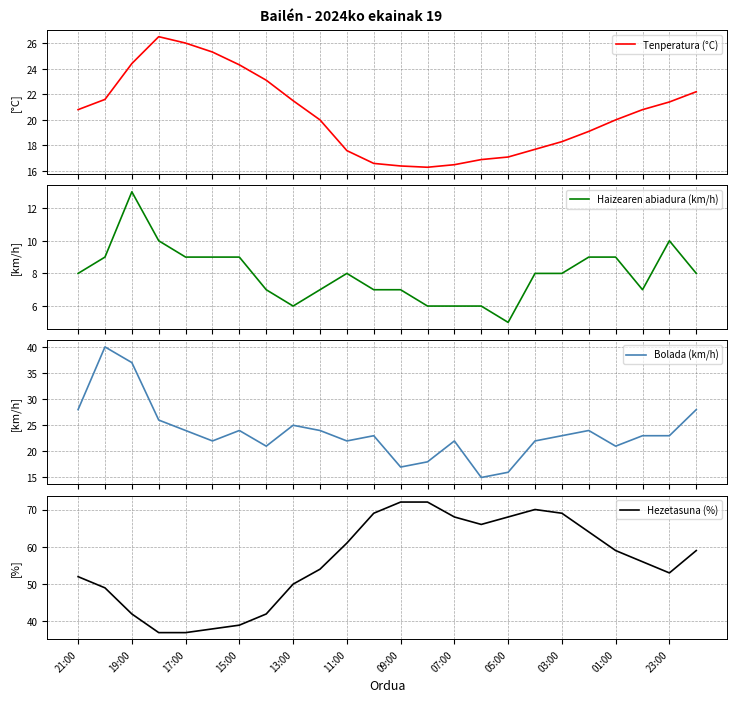

Reading left to right, extract all data points from this chart.

Tenperatura (°C): 20.8	21.6	24.4	26.5	26.0	25.3	24.3	23.1	21.5	20.0	17.6	16.6	16.4	16.3	16.5	16.9	17.1	17.7	18.3	19.1	20.0	20.8	21.4	22.2
Haizearen abiadura (km/h): 8.0	9.0	13.0	10.0	9.0	9.0	9.0	7.0	6.0	7.0	8.0	7.0	7.0	6.0	6.0	6.0	5.0	8.0	8.0	9.0	9.0	7.0	10.0	8.0
Bolada (km/h): 28.0	40.0	37.0	26.0	24.0	22.0	24.0	21.0	25.0	24.0	22.0	23.0	17.0	18.0	22.0	15.0	16.0	22.0	23.0	24.0	21.0	23.0	23.0	28.0
Hezetasuna (%): 52.0	49.0	42.0	37.0	37.0	38.0	39.0	42.0	50.0	54.0	61.0	69.0	72.0	72.0	68.0	66.0	68.0	70.0	69.0	64.0	59.0	56.0	53.0	59.0